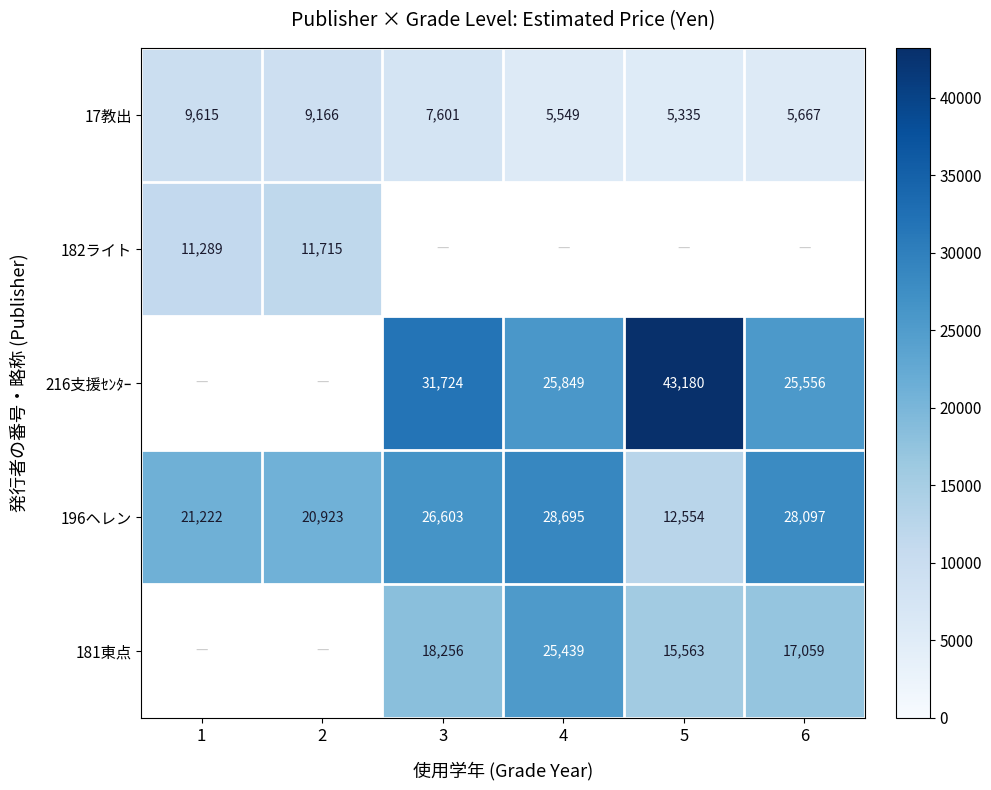

Which category has the highest value across all series?

5